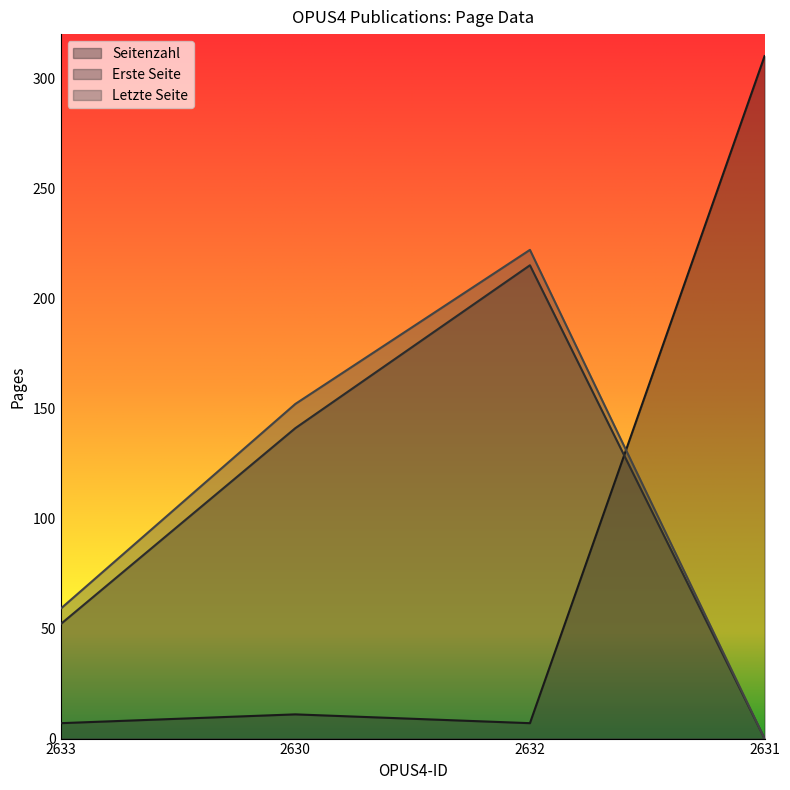

Where is the first local maximum for Erste Seite?

2632